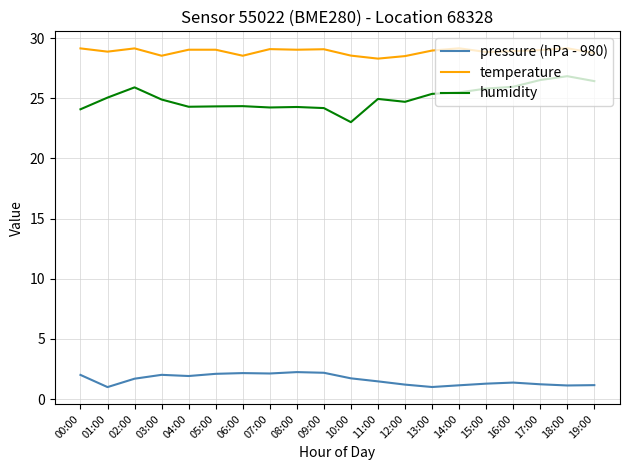

What is the smallest value displayed?

1.0